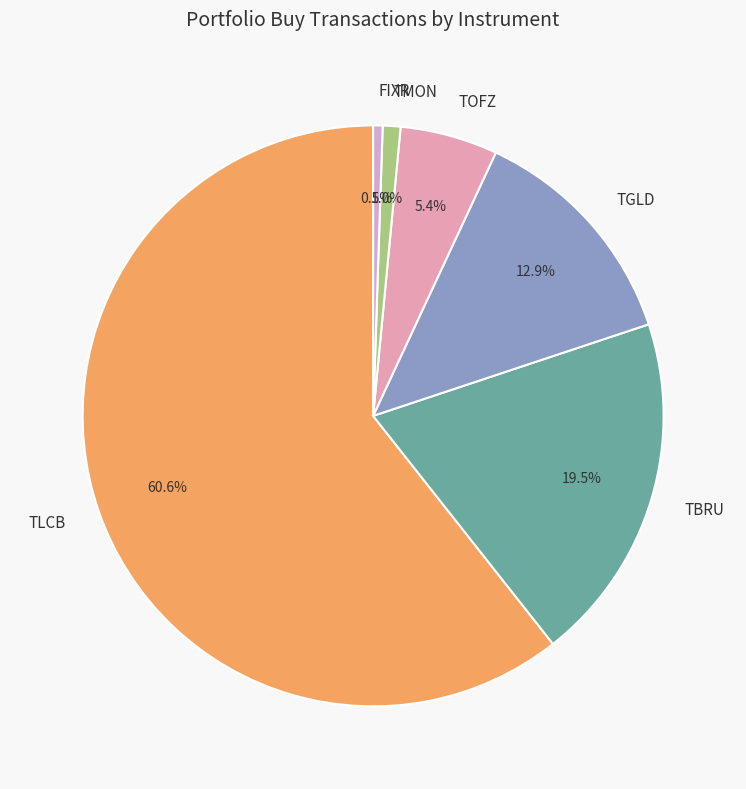

How many slices are in this pie chart?

6